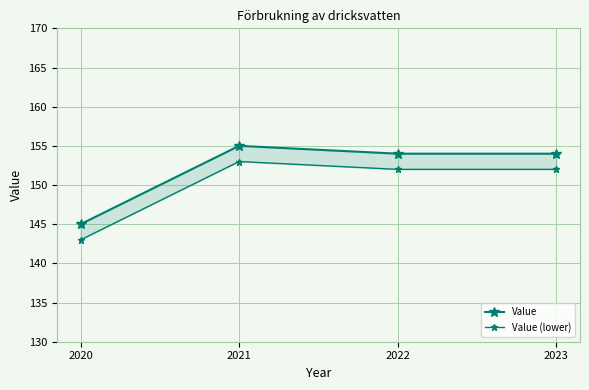

How many data points does each series have?

4